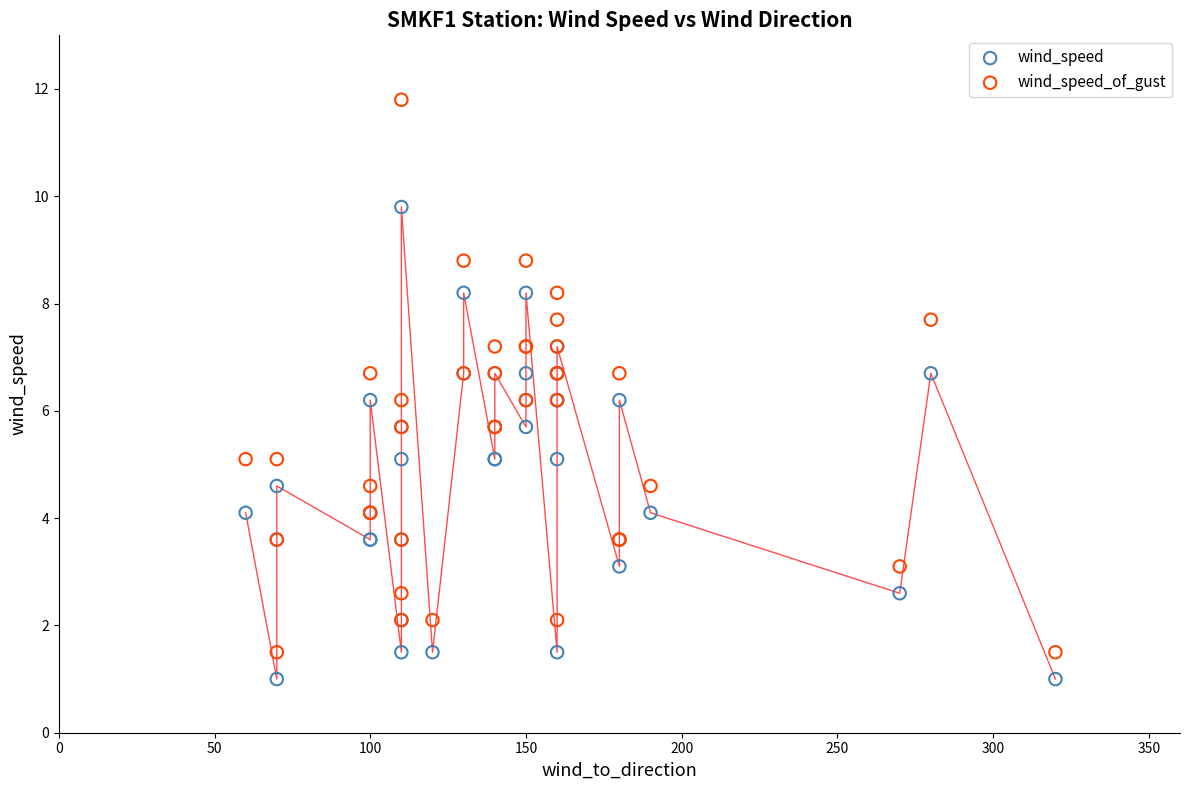

Which series reaches the maximum Y coordinate?

wind_speed_of_gust